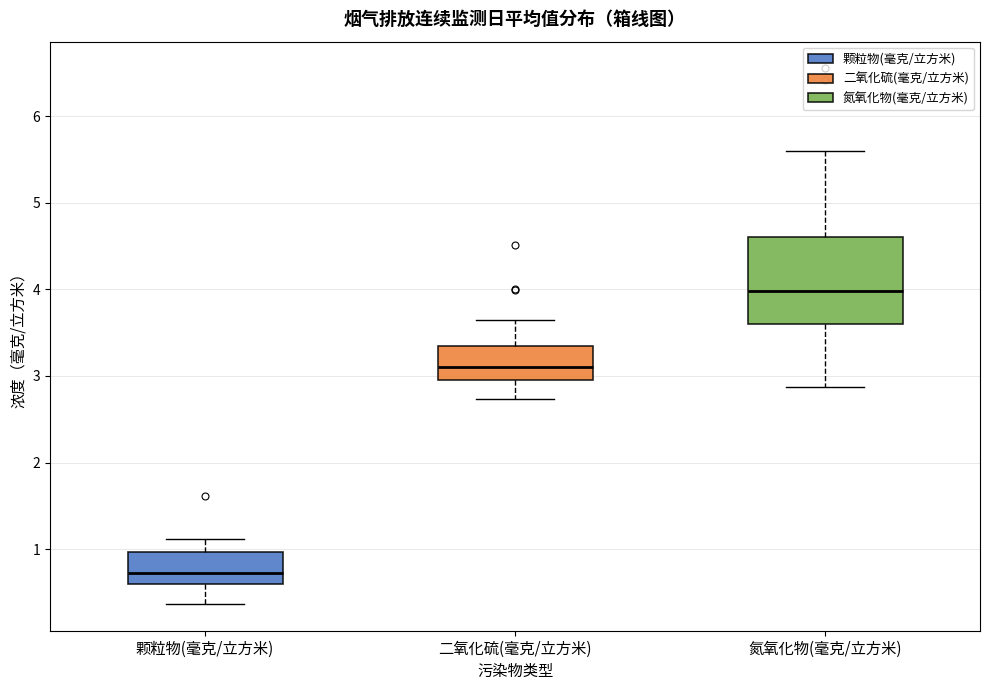

Comparing the boxes themselves (not the whiskers), which one is the tallest?

氮氧化物(毫克/立方米)